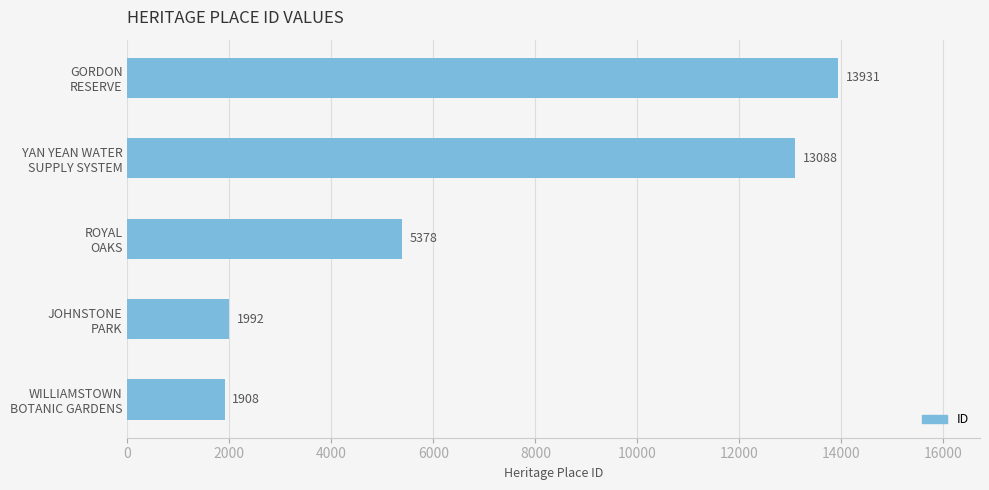

How many distinct data groups are displayed?

1